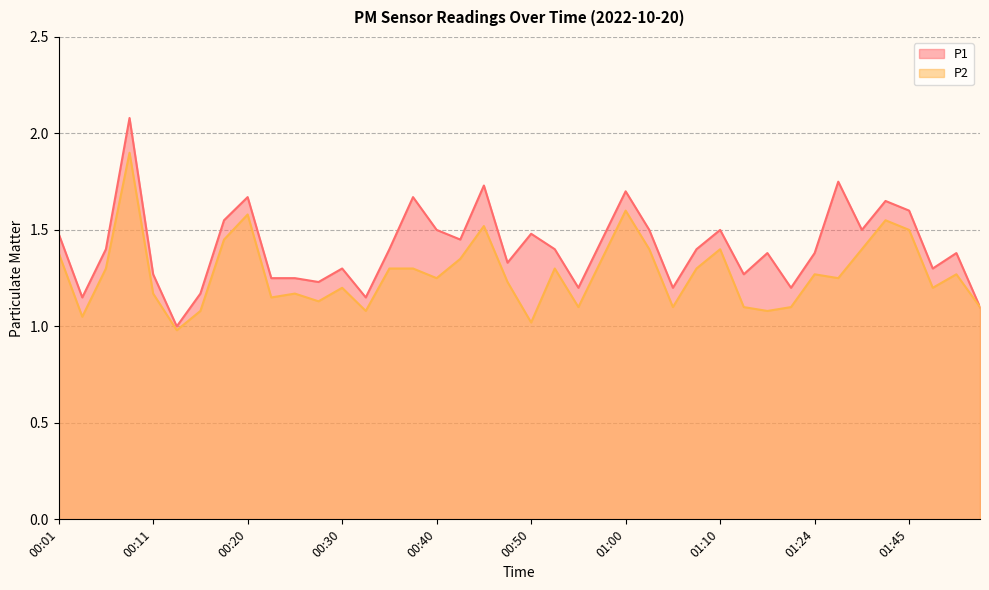

Between 00:18 and 01:18, which series saw the biggest shift?

P1